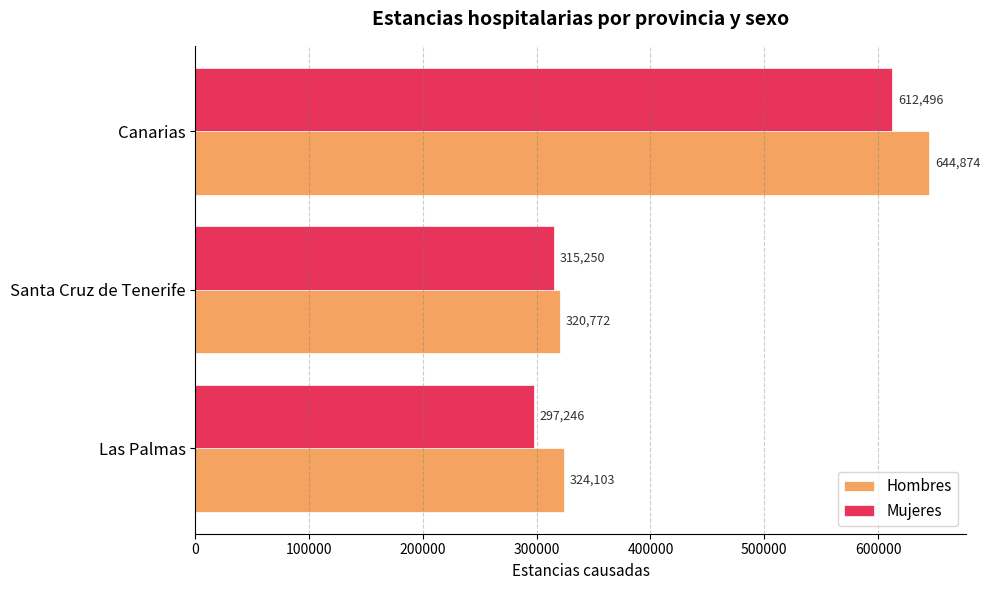

What is the difference between the maximum and minimum values in the Mujeres series?

315250